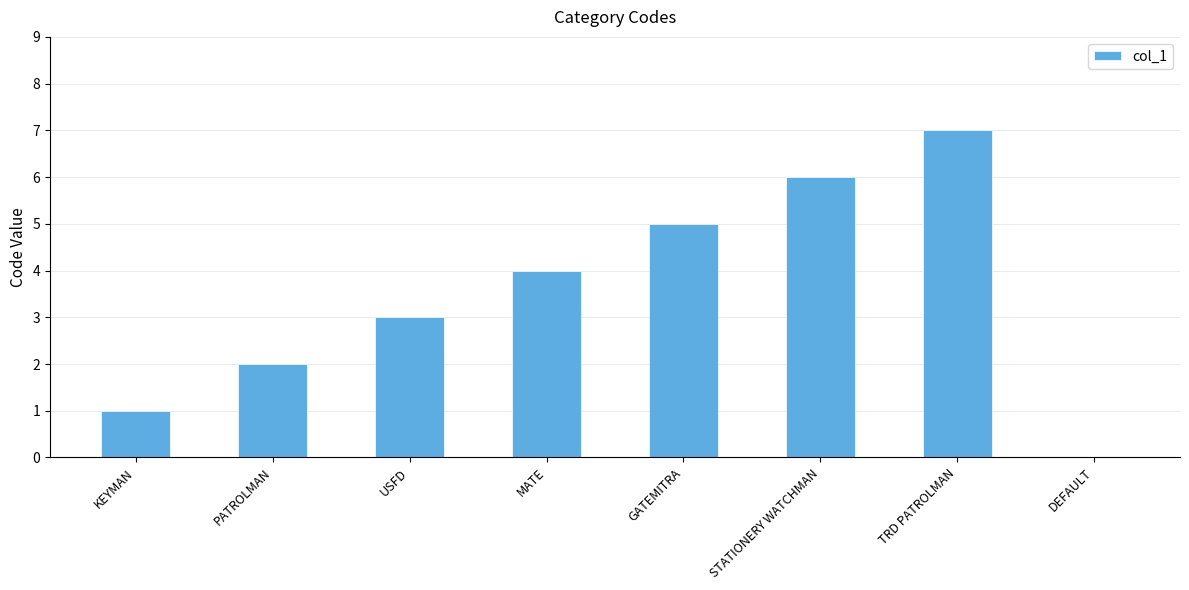

Reading right to left, what are all the values shown in this chart?

0	7	6	5	4	3	2	1